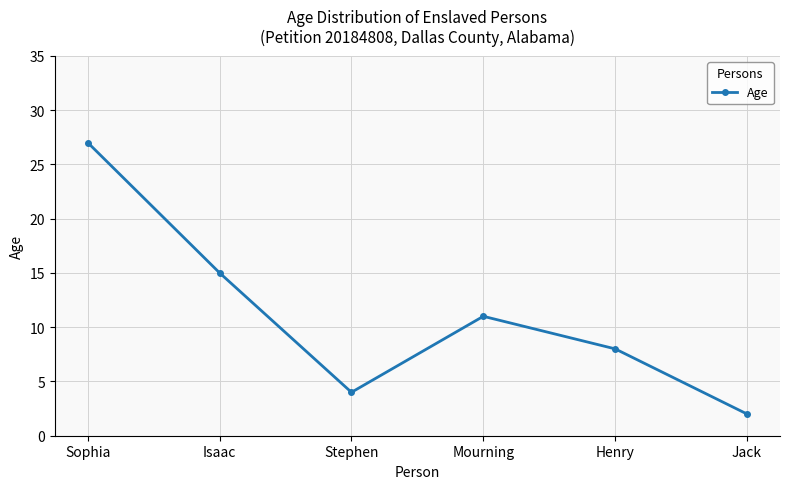

Which category has the highest value across all series?

Sophia